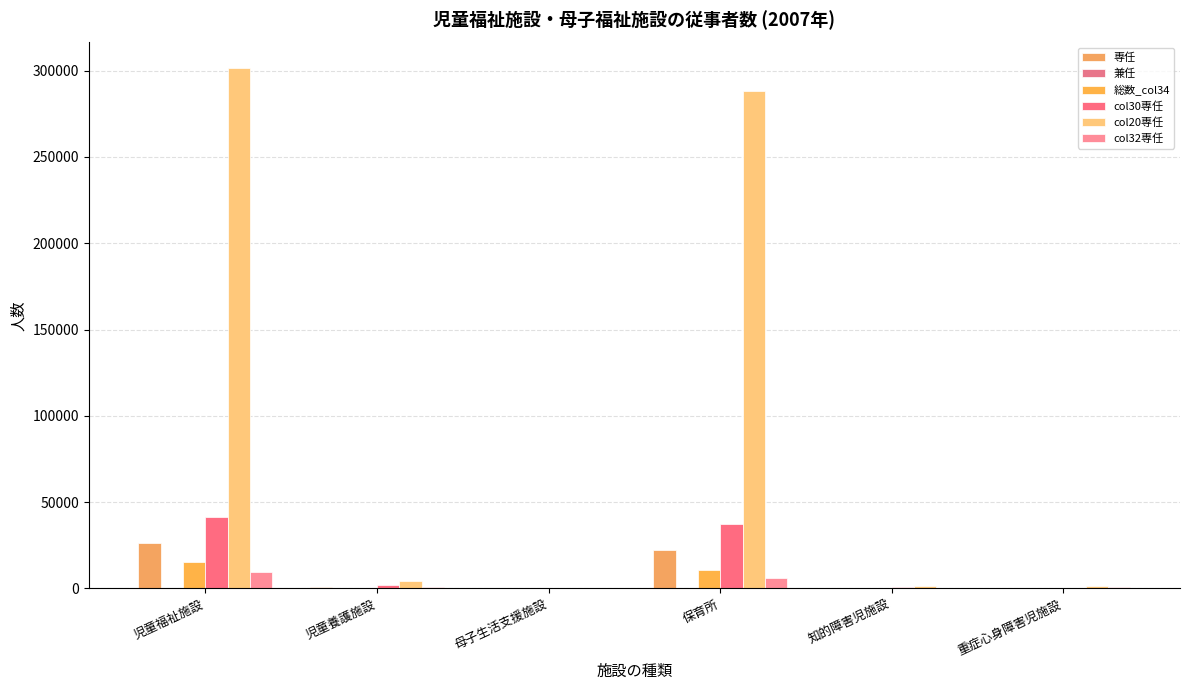

How many data points does each series have?

6